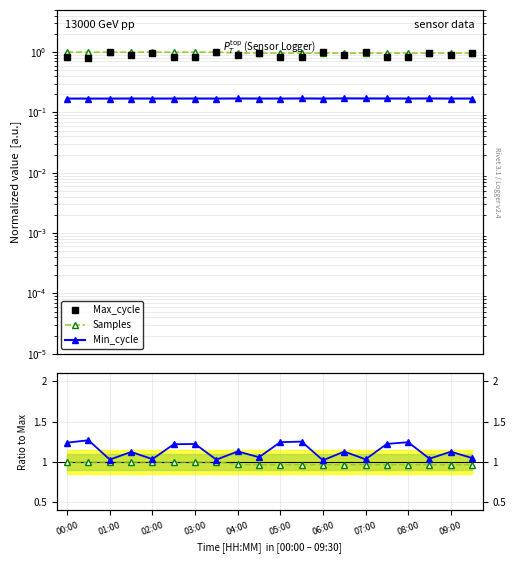

Which series has the widest spread of values?

Min_cycle